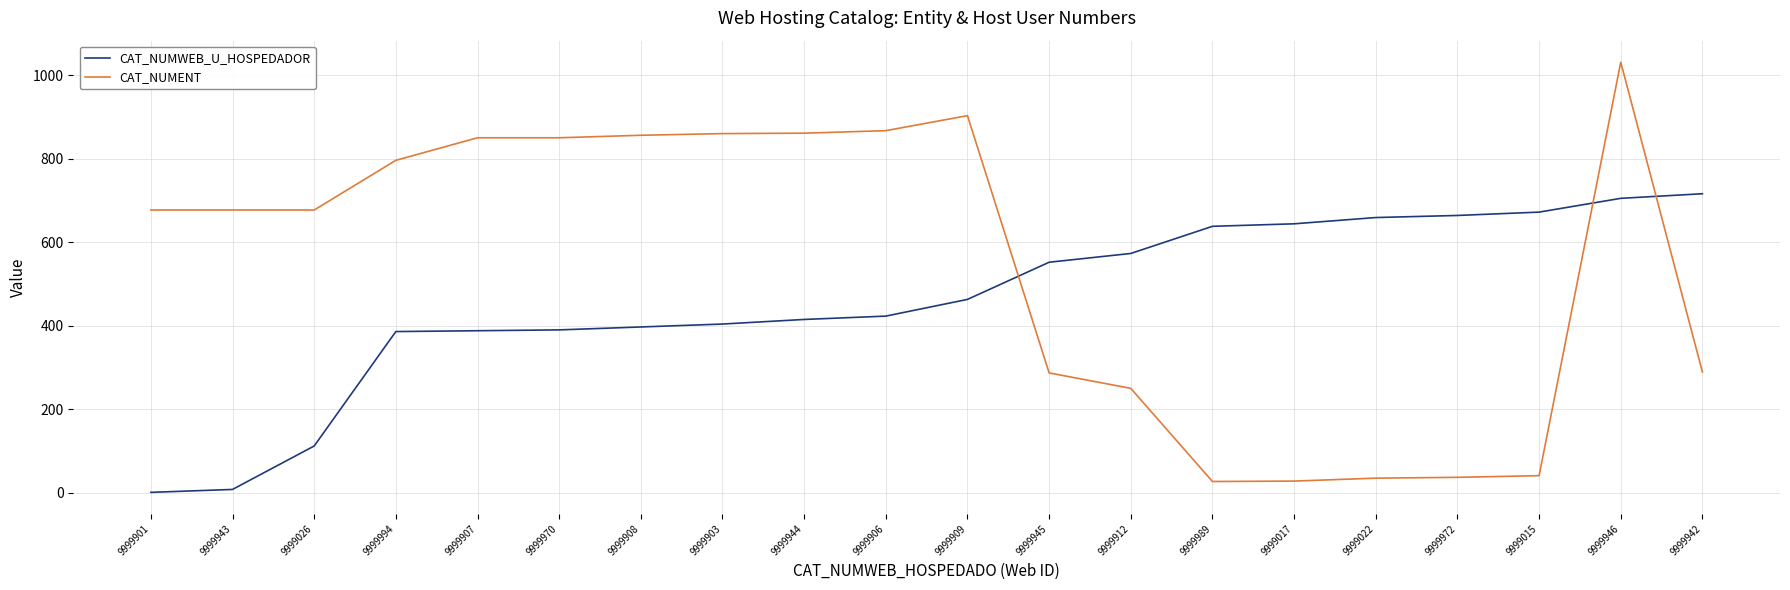

Which series changed the most between 9999994 and 9999989?

CAT_NUMENT